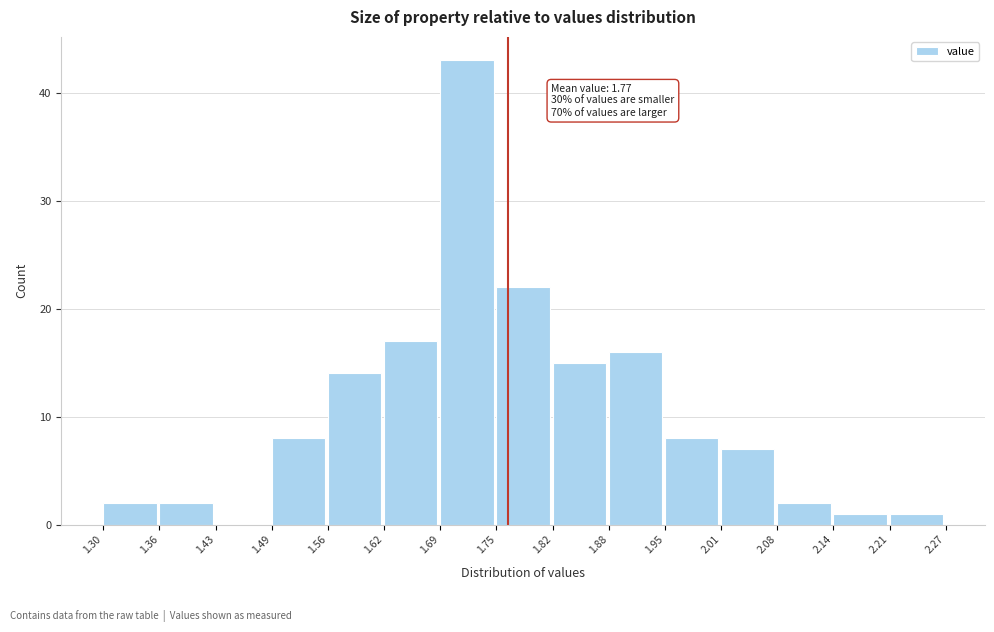

Over which range of the x-axis is the bar tallest?

1.69 to 1.75